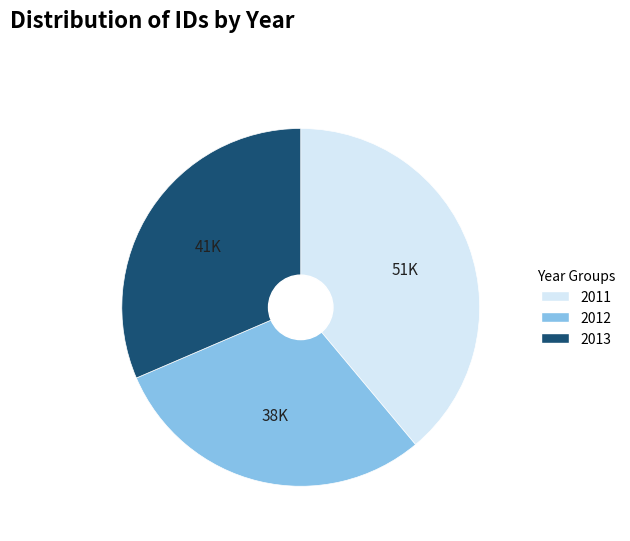

Is there any slice that represents more than half of the pie?

No